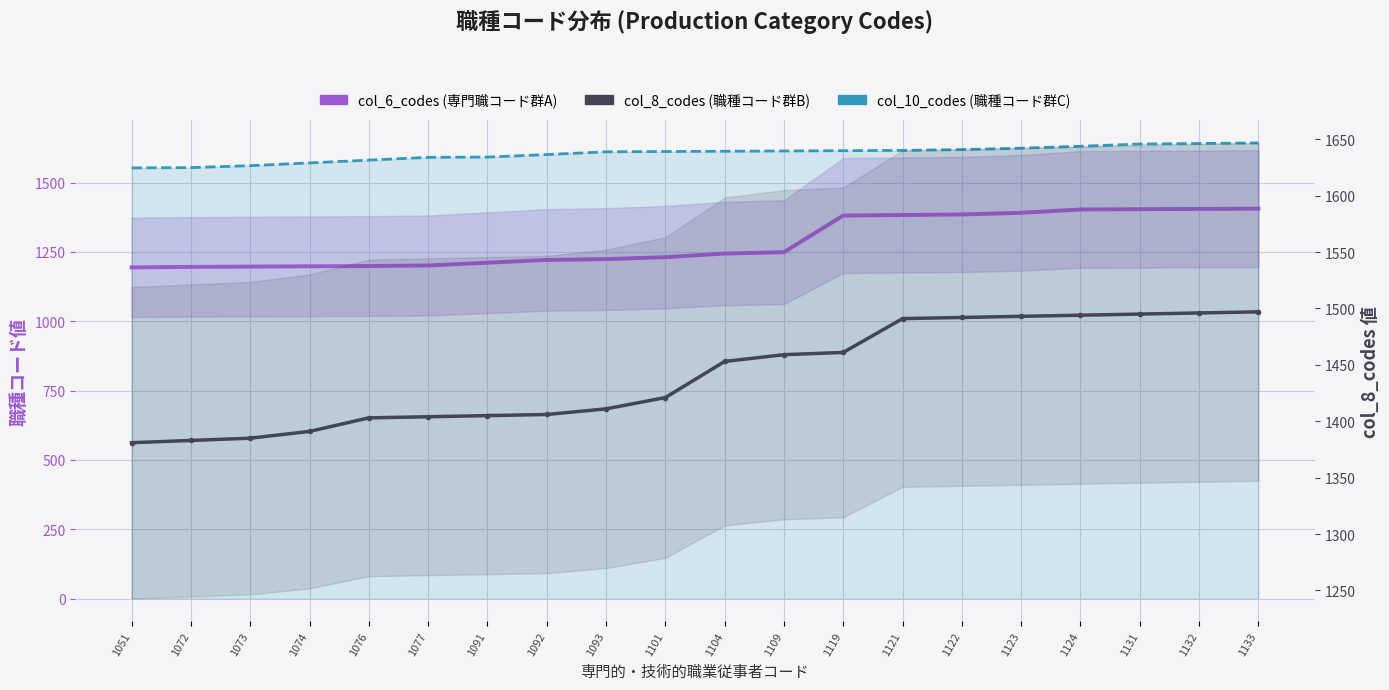

At how many categories does at least one series exceed 1309?

20